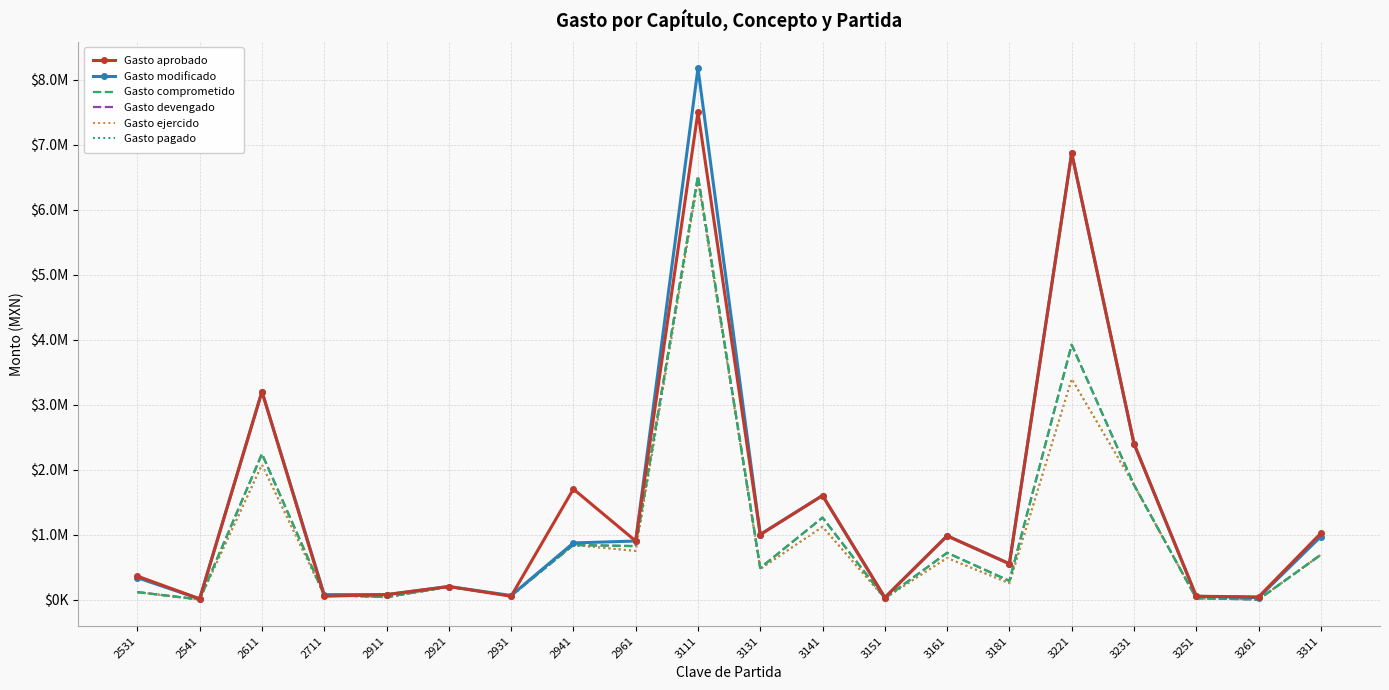

How many data points in Gasto modificado are above 870280?

10